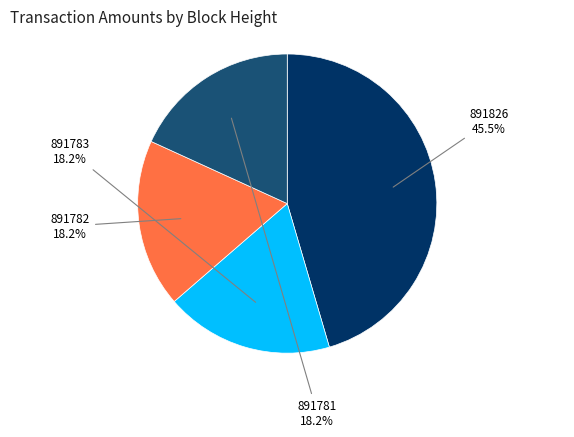

Is there any slice that represents more than half of the pie?

No